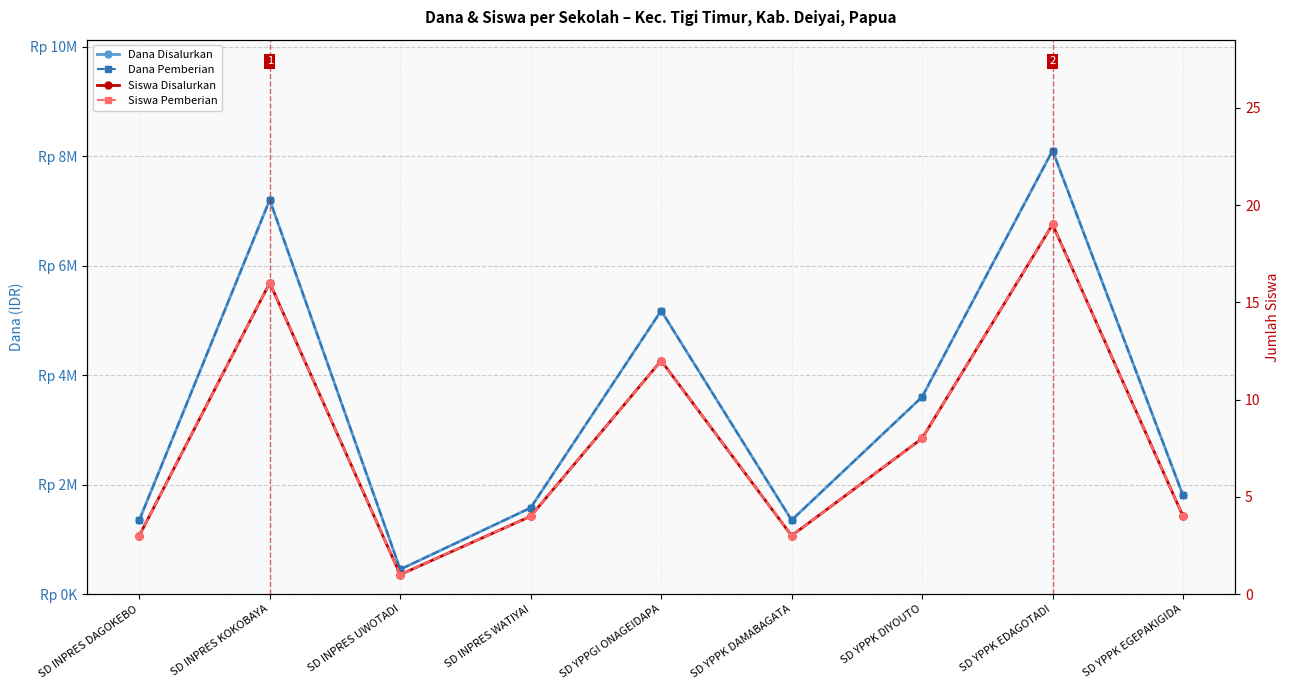

At how many categories does at least one series exceed 5097507?

3